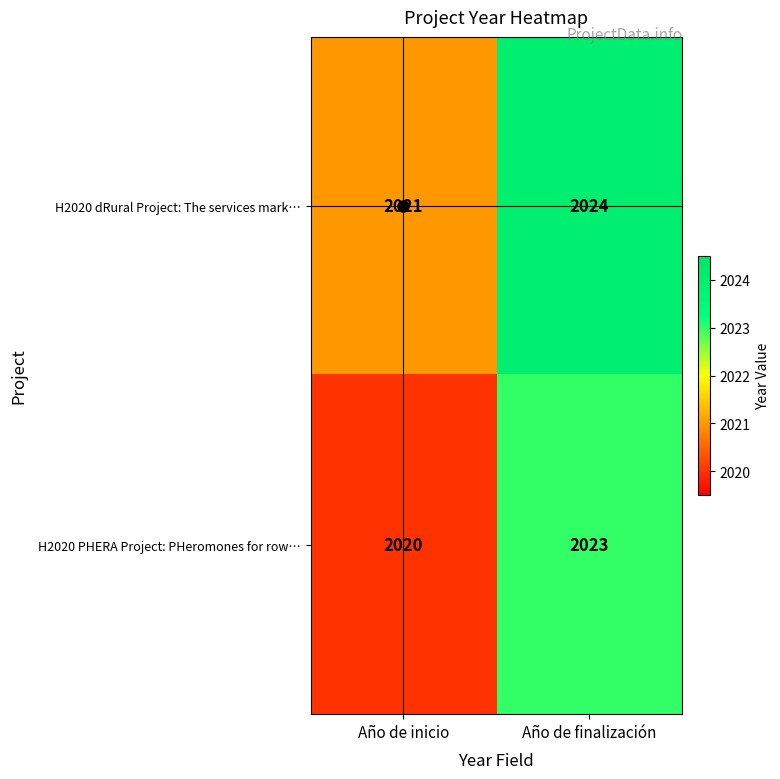

At which category is the sum across all series the highest?

Año de finalización